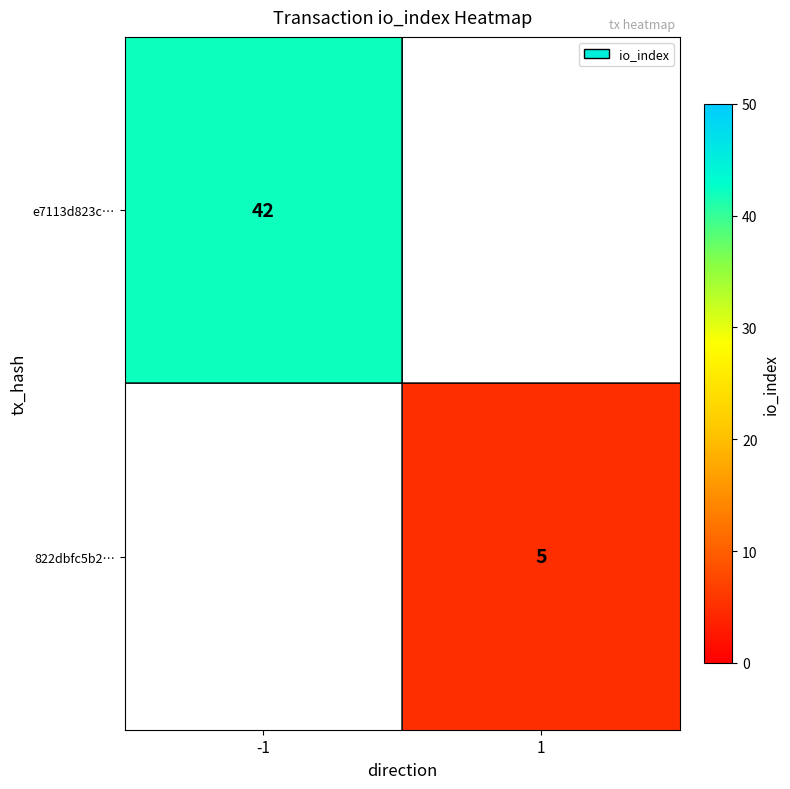

The value of 822dbfc5b2… at 1 is 5. True or false?

True